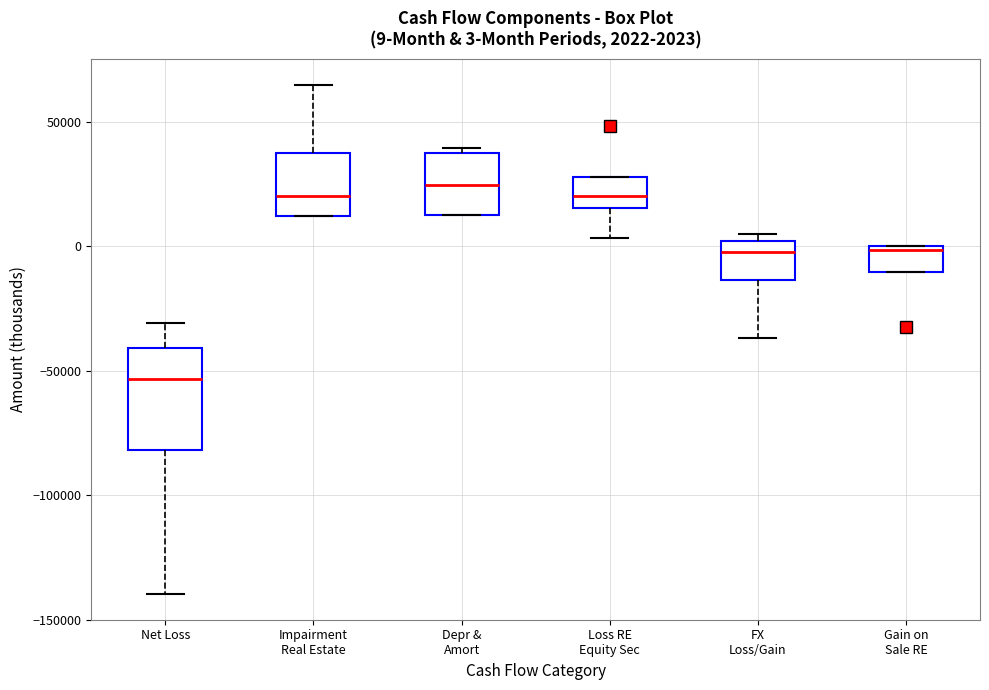

Which box is the tallest, from its lower edge to its upper edge?

Net Loss